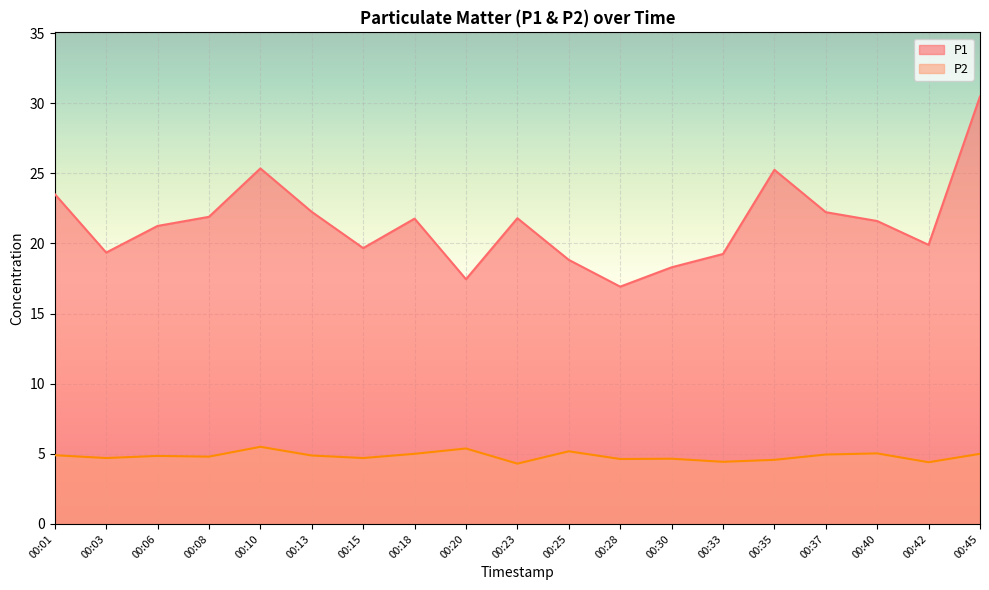

Which series has the largest range (max minus min)?

P1